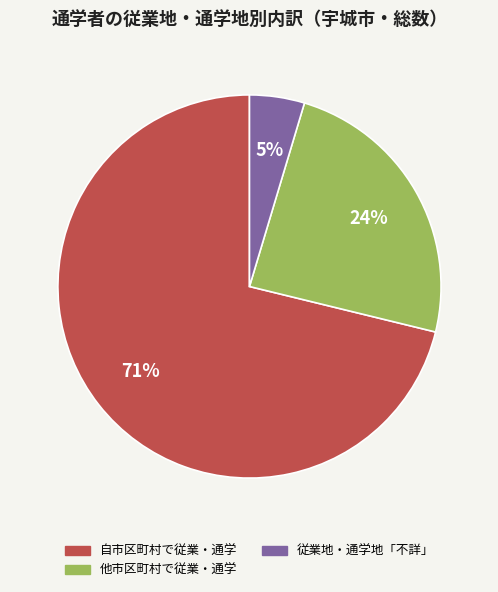

To the nearest percent, what is the average slice percentage?

33%